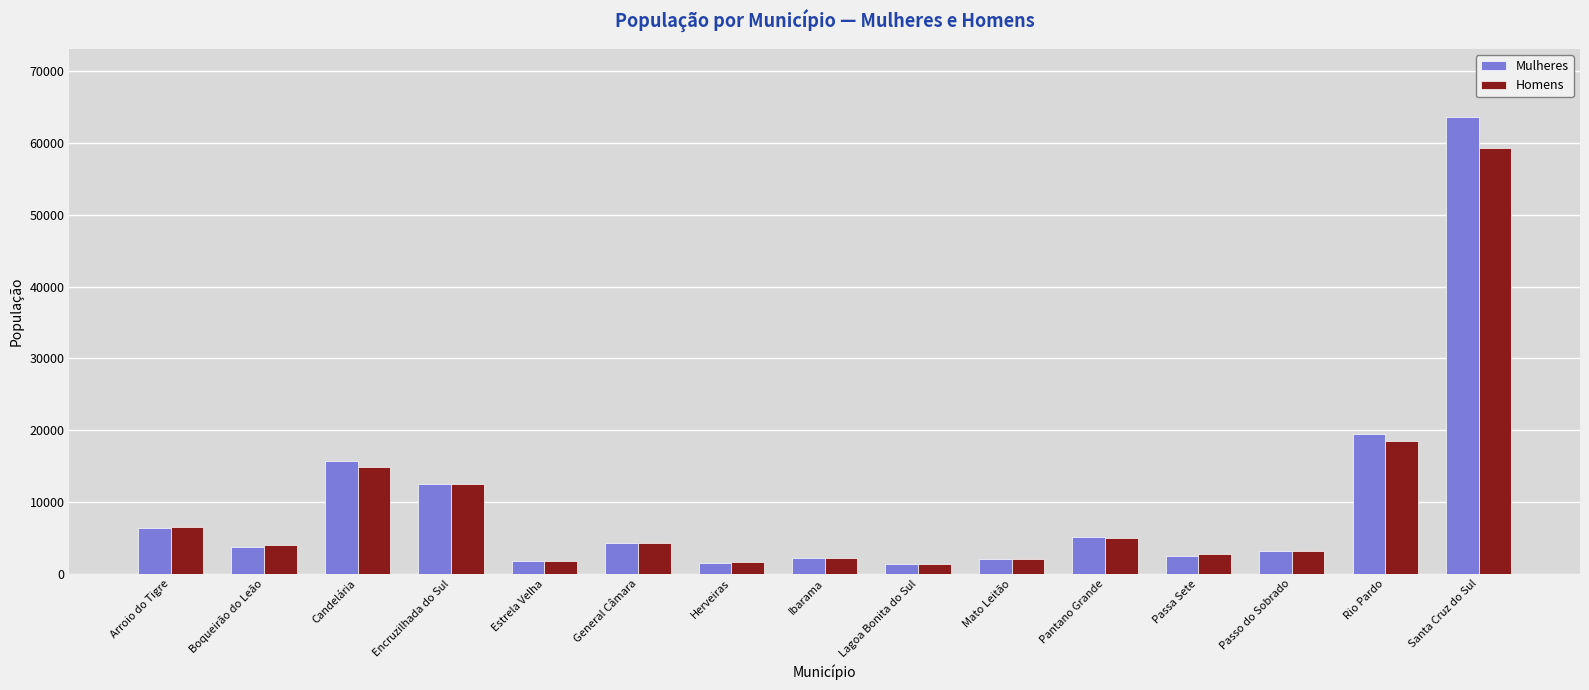

What is the difference between the maximum and minimum values in the Homens series?

57930